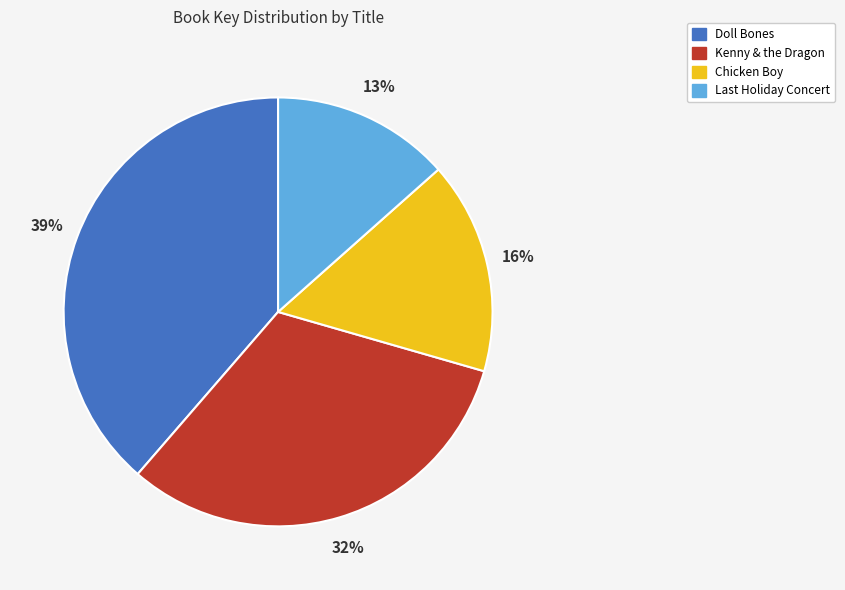

What is the ratio of the value at Chicken Boy to the value at Kenny & the Dragon?

0.5